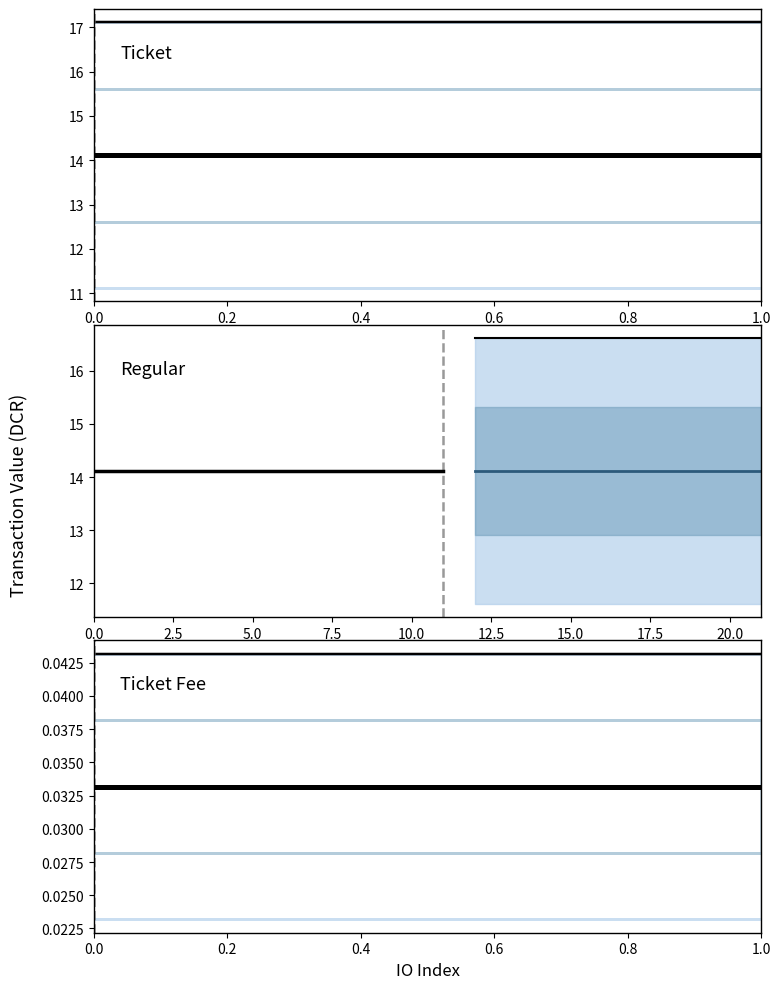

What is the label of the 4th point from the right?

0.6